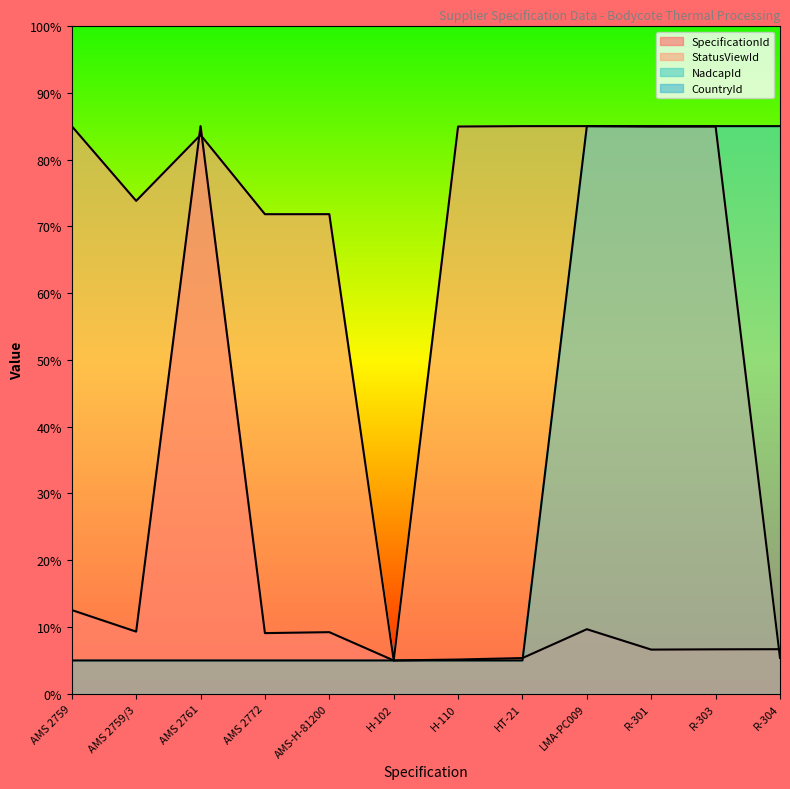

What is the approximate value of SpecificationId at LMA-PC009?

9.7